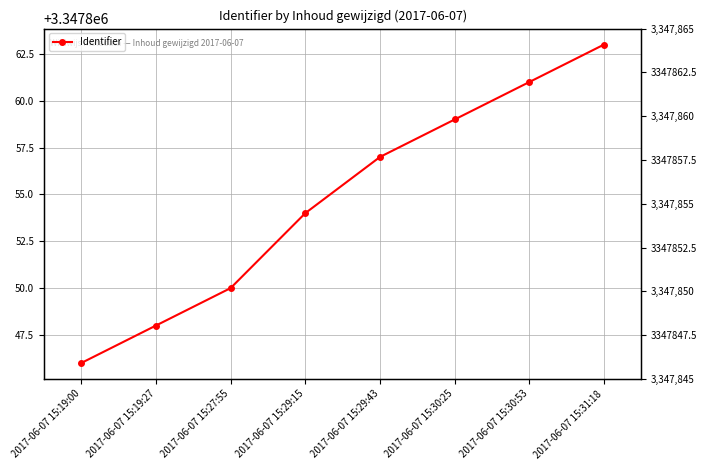

Reading left to right, extract all data points from this chart.

3347846	3347848	3347850	3347854	3347857	3347859	3347861	3347863